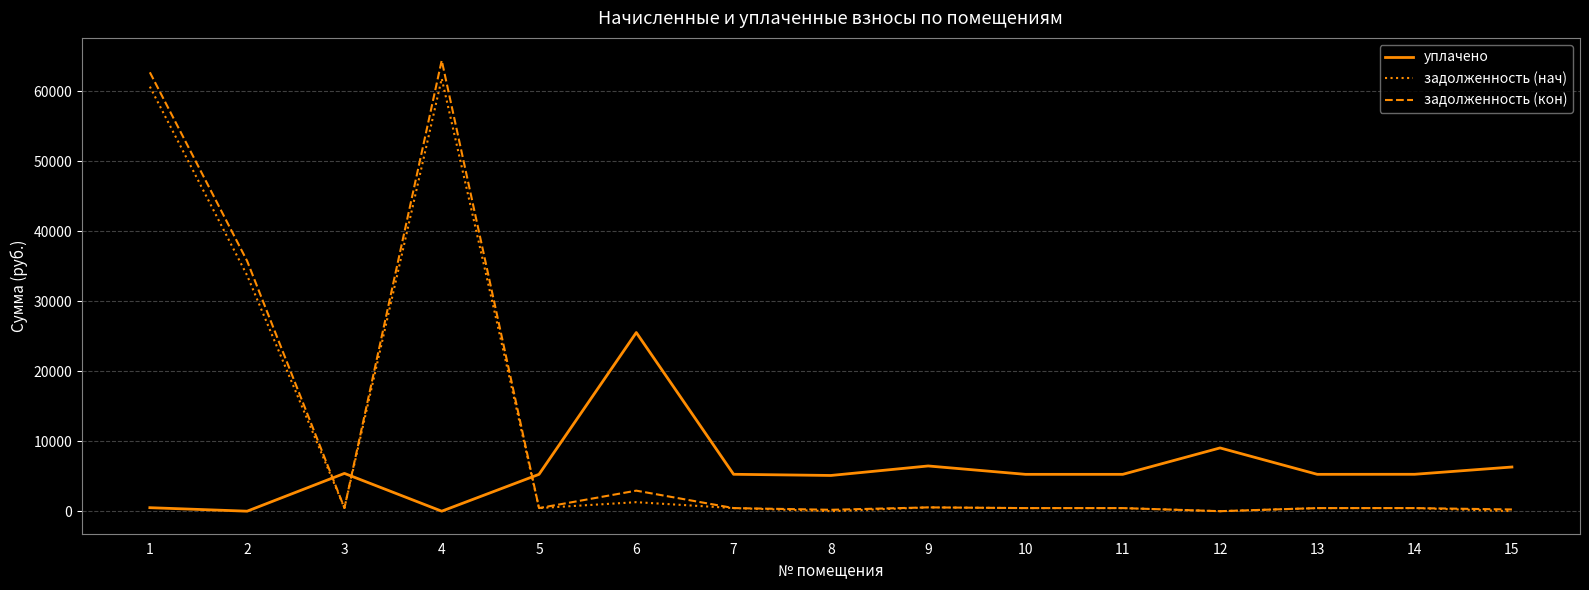

True or false: задолженность (кон) and уплачено cross at least once.

True